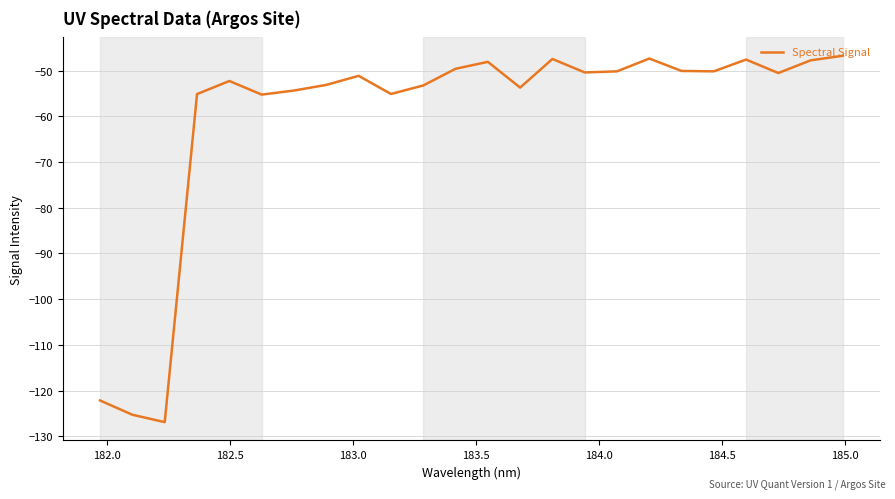

What is the greatest value displayed?

-46.8